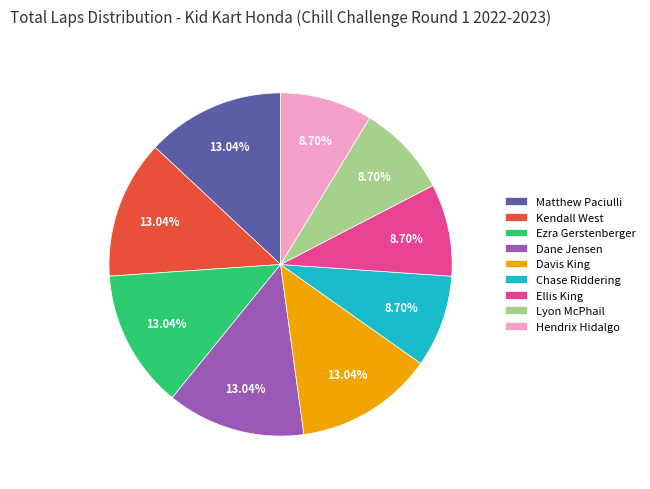

How much of the chart is everything except Matthew Paciulli?

87.0%